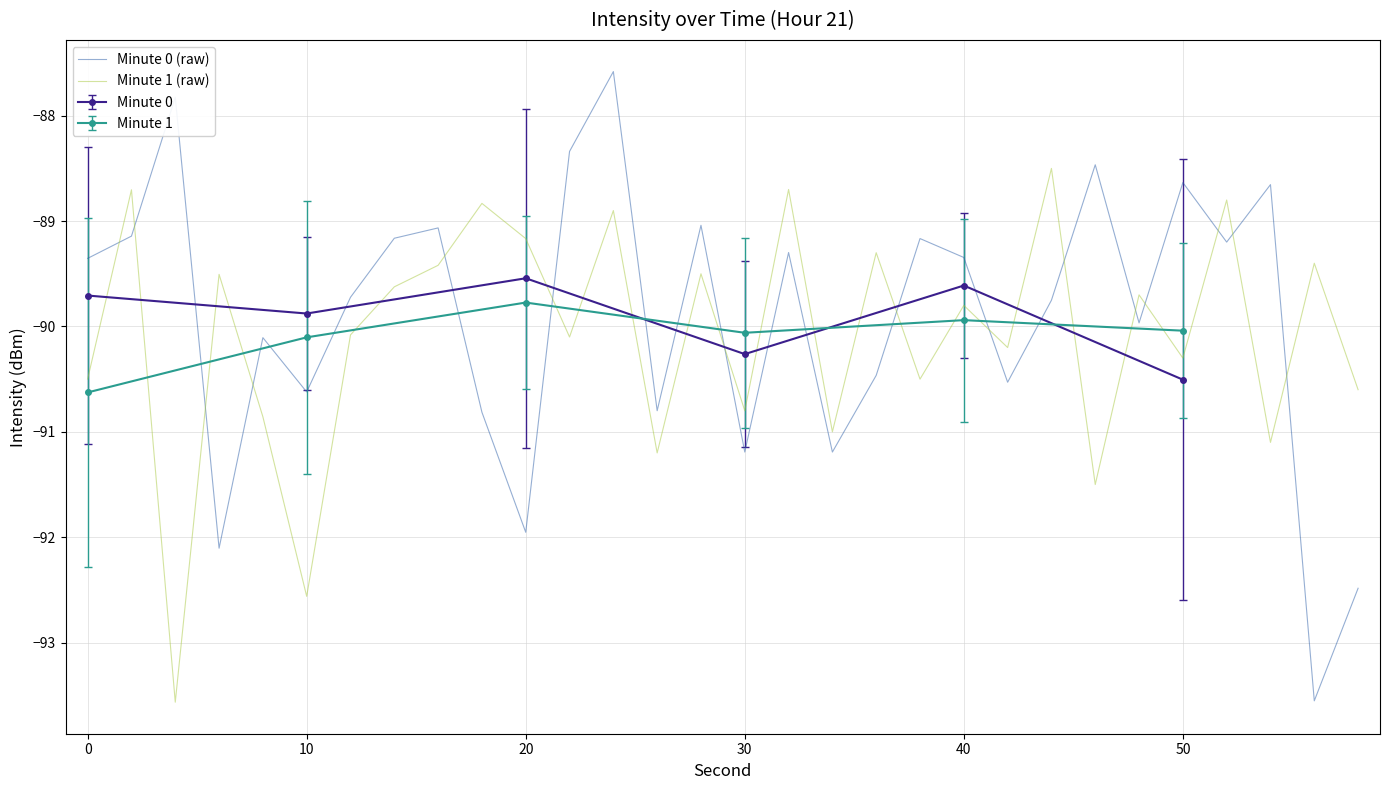

What is the difference between the maximum and second lowest values in the Minute 0 (raw) series?

4.9